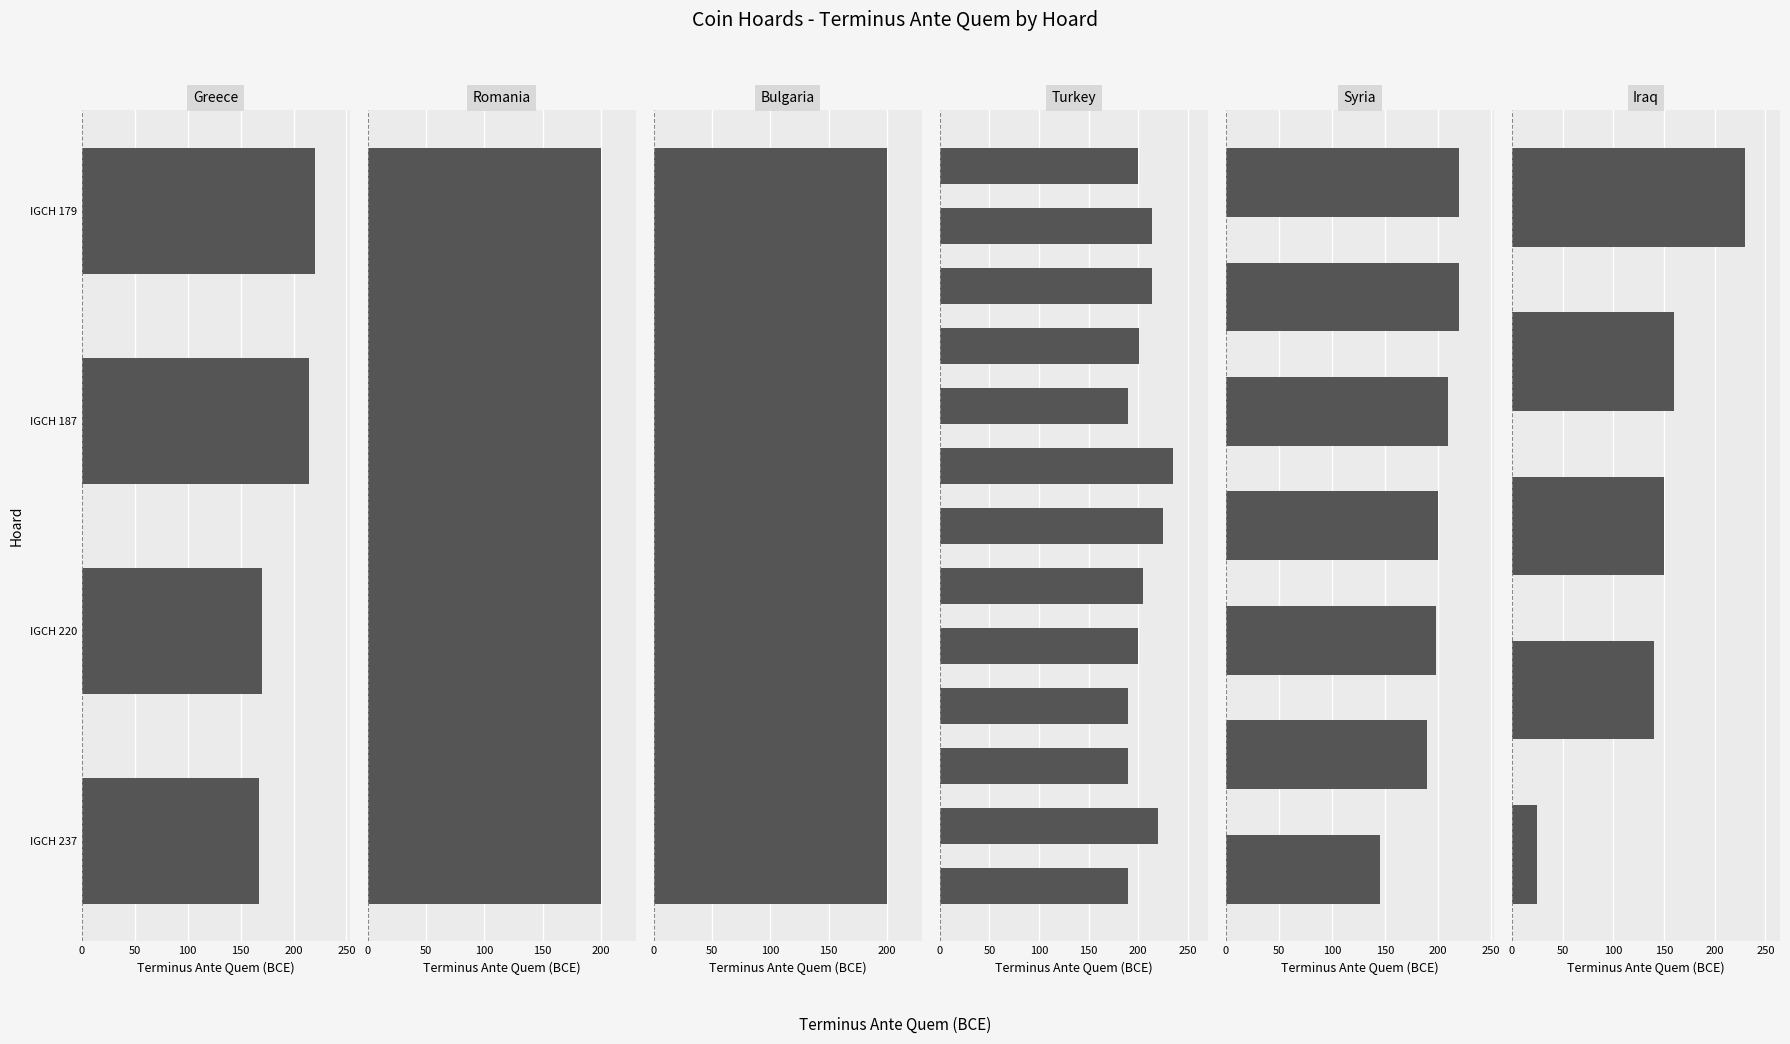

What is the difference between the maximum and minimum values?

210